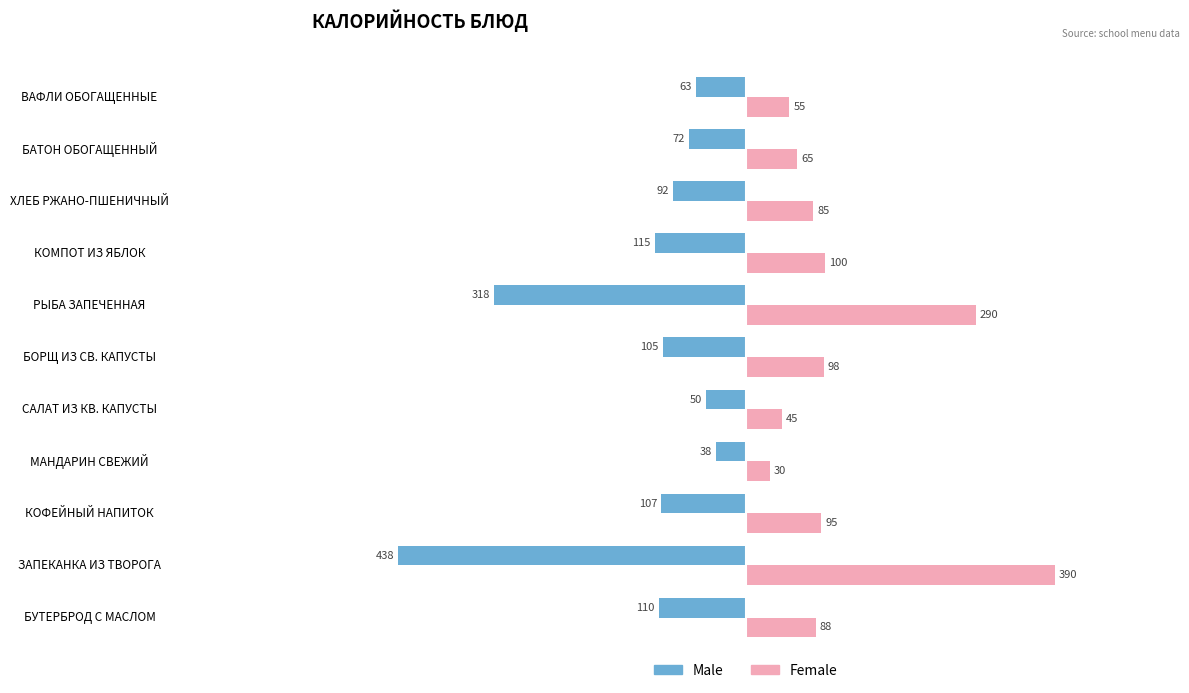

Which series has the largest total across all categories?

Female